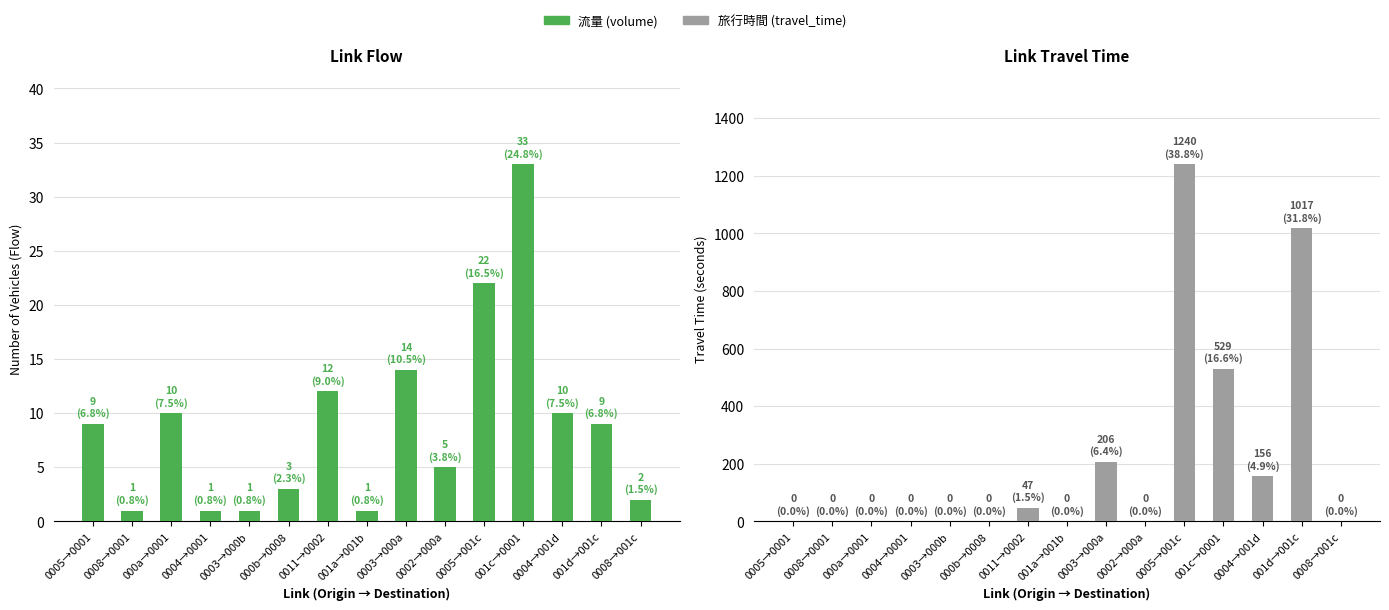

What is the label of the 4th bar from the left?

0004→0001